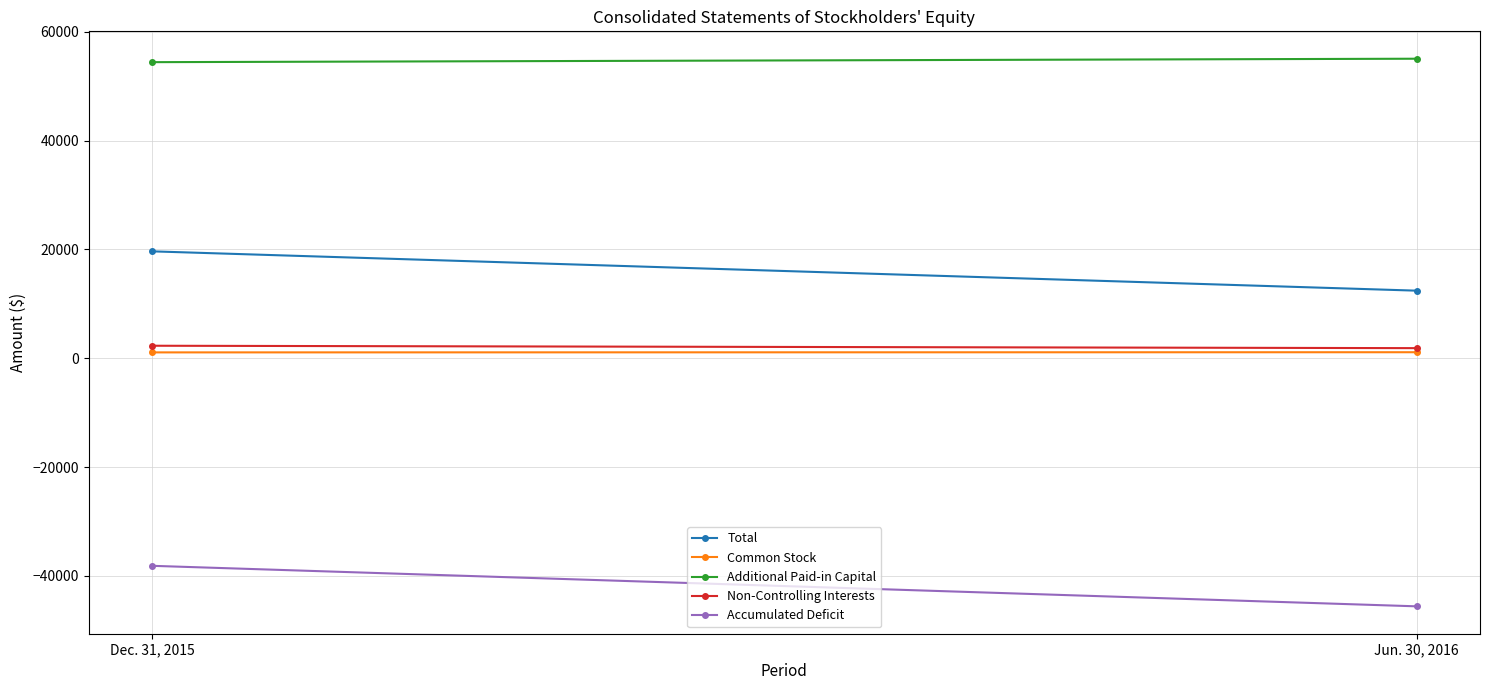

Rank the series at Dec. 31, 2015 from highest to lowest value.

Additional Paid-in Capital, Total, Non-Controlling Interests, Common Stock, Accumulated Deficit